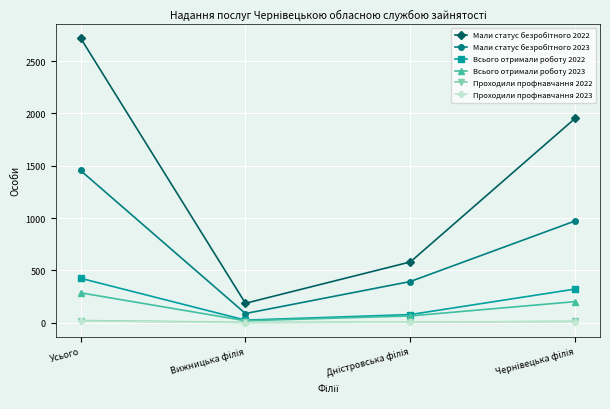

What is the maximum value for Всього отримали роботу 2023?

286